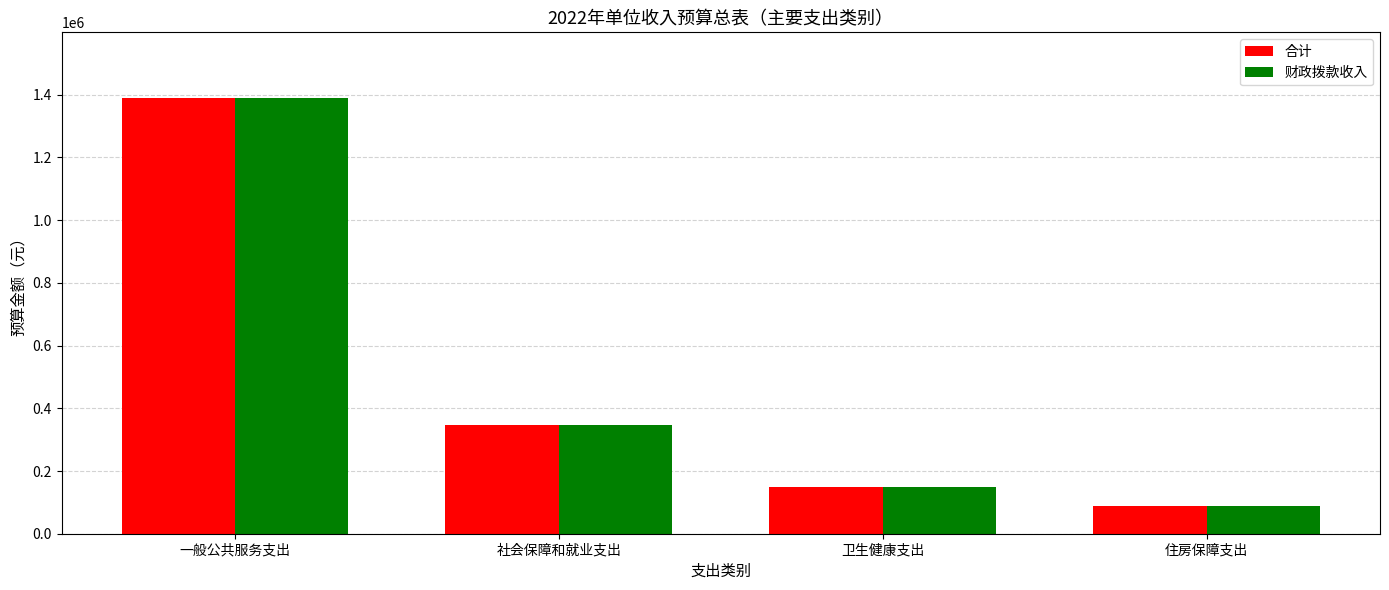

What is the label of the 2nd bar from the right?

卫生健康支出